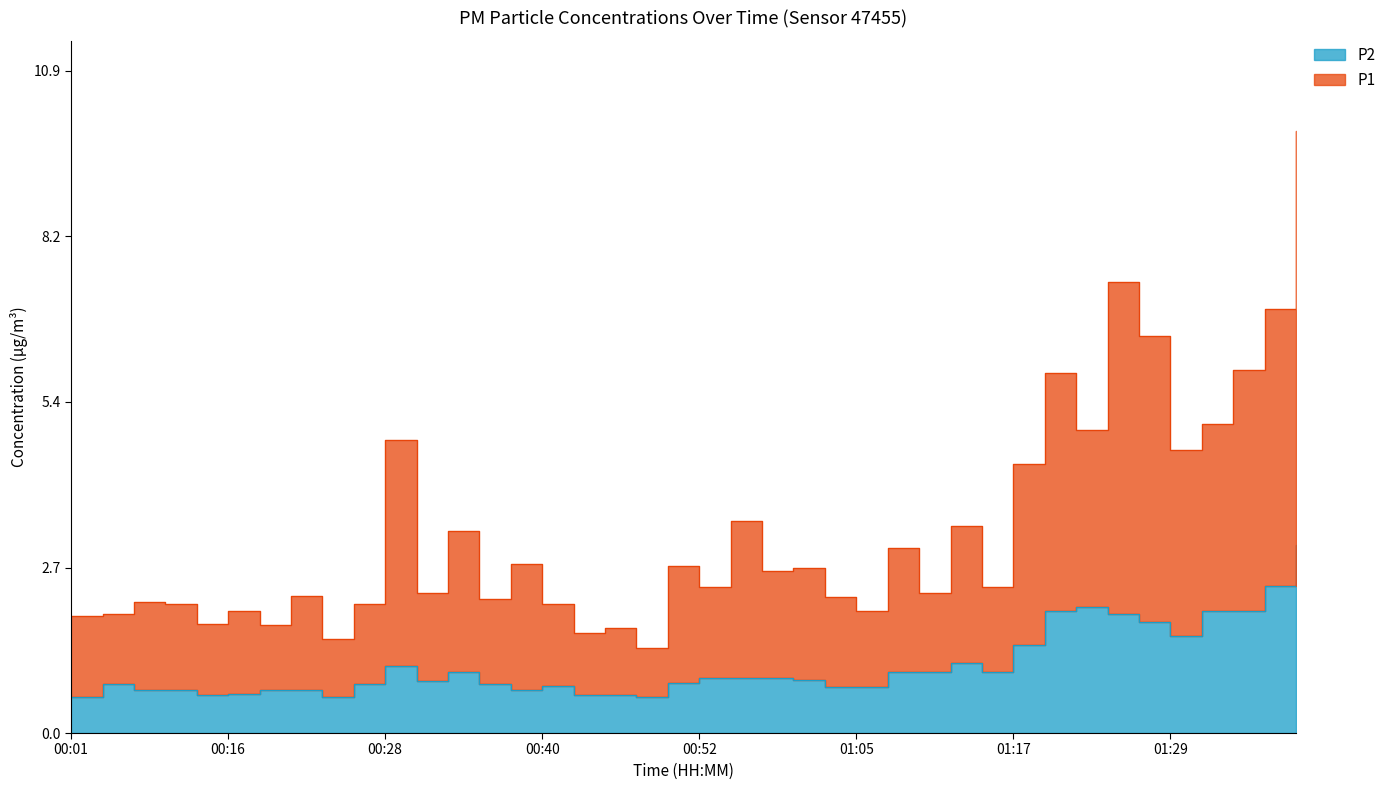

Reading right to left, what are all the values shown in this chart?

P1: 01:39=9.9	01:36=7.0	01:34=6.0	01:31=5.1	01:29=4.7	01:27=6.5	01:24=7.4	01:22=5.0	01:19=5.9	01:17=4.4	01:14=2.4	01:12=3.4	01:09=2.3	01:07=3.0	01:05=2.0	01:02=2.2	01:00=2.7	00:57=2.7	00:55=3.5	00:52=2.4	00:50=2.7	00:47=1.4	00:45=1.7	00:43=1.6	00:40=2.1	00:38=2.8	00:35=2.2	00:33=3.3	00:30=2.3	00:28=4.8	00:25=2.1	00:23=1.5	00:21=2.2	00:18=1.8	00:16=2.0	00:13=1.8	00:08=2.1	00:06=2.1	00:04=1.9	00:01=1.9
P2: 01:39=3.1	01:36=2.4	01:34=2.0	01:31=2.0	01:29=1.6	01:27=1.8	01:24=1.9	01:22=2.1	01:19=2.0	01:17=1.4	01:14=1.0	01:12=1.1	01:09=1.0	01:07=1.0	01:05=0.8	01:02=0.8	01:00=0.9	00:57=0.9	00:55=0.9	00:52=0.9	00:50=0.8	00:47=0.6	00:45=0.6	00:43=0.6	00:40=0.8	00:38=0.7	00:35=0.8	00:33=1.0	00:30=0.8	00:28=1.1	00:25=0.8	00:23=0.6	00:21=0.7	00:18=0.7	00:16=0.7	00:13=0.6	00:08=0.7	00:06=0.7	00:04=0.8	00:01=0.6